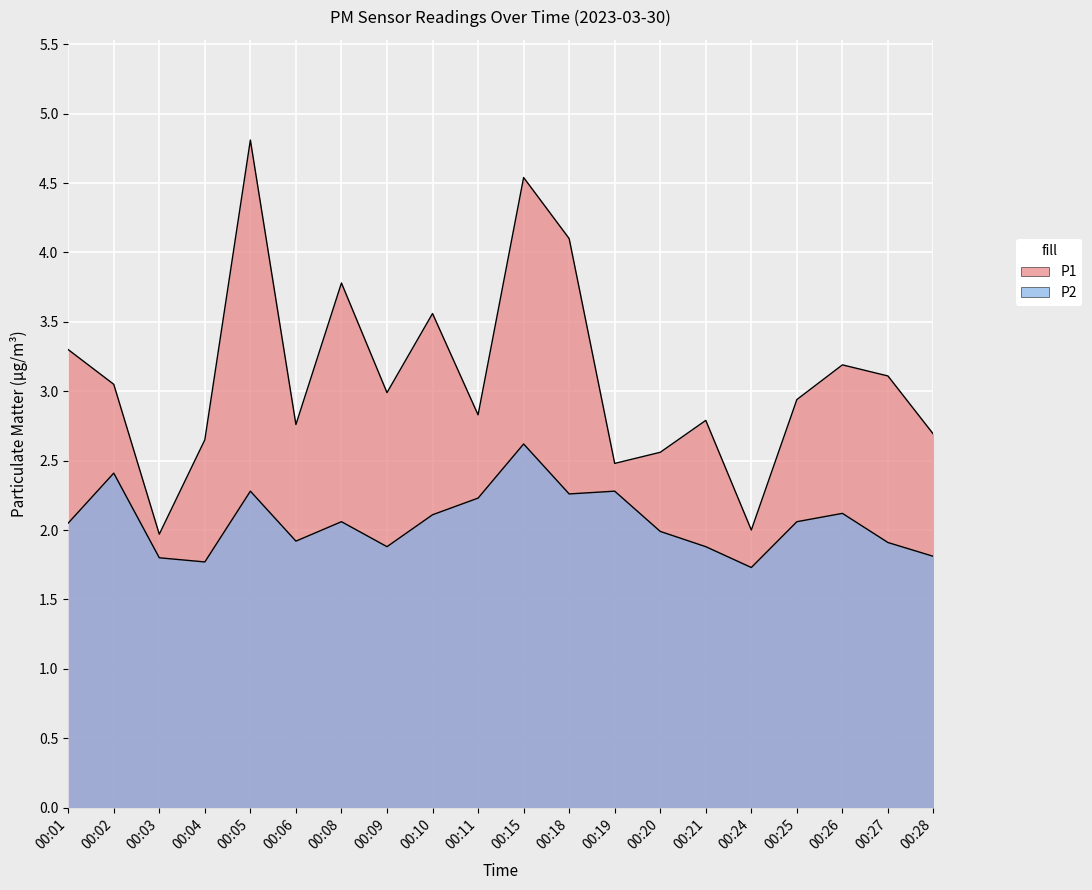

At how many categories does at least one series exceed 1?

20